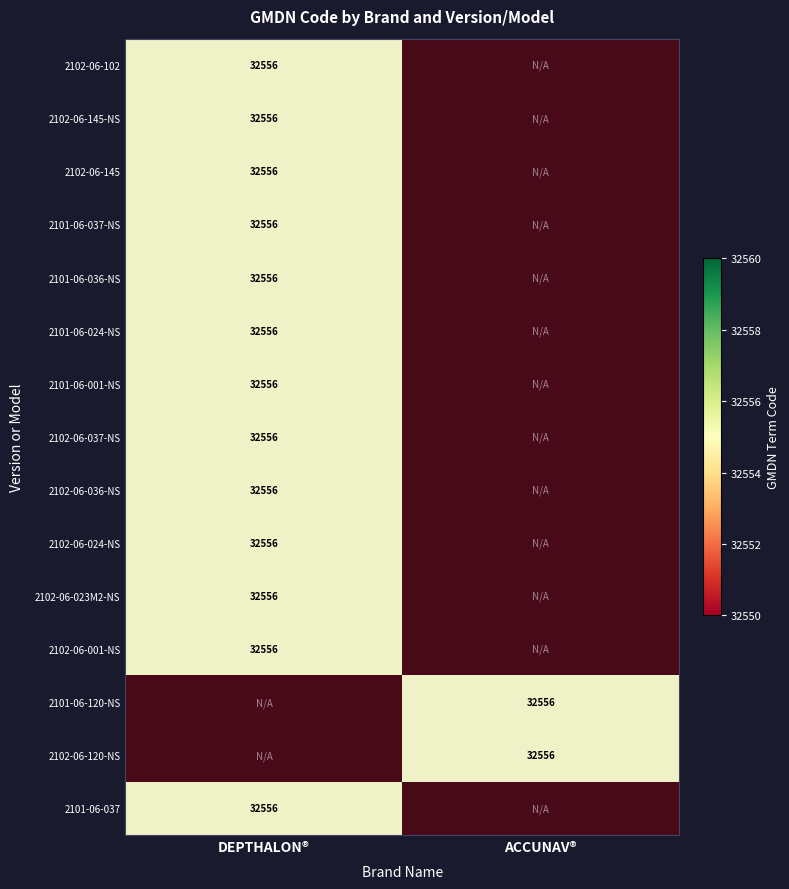

Which label corresponds to the largest value in the chart?

ACCUNAV®